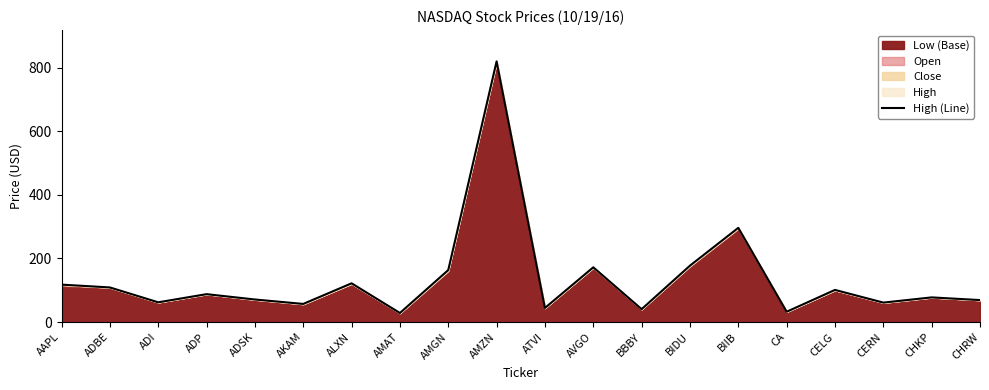

How many interior local valleys (lower than both neighbors) does the data have?

7